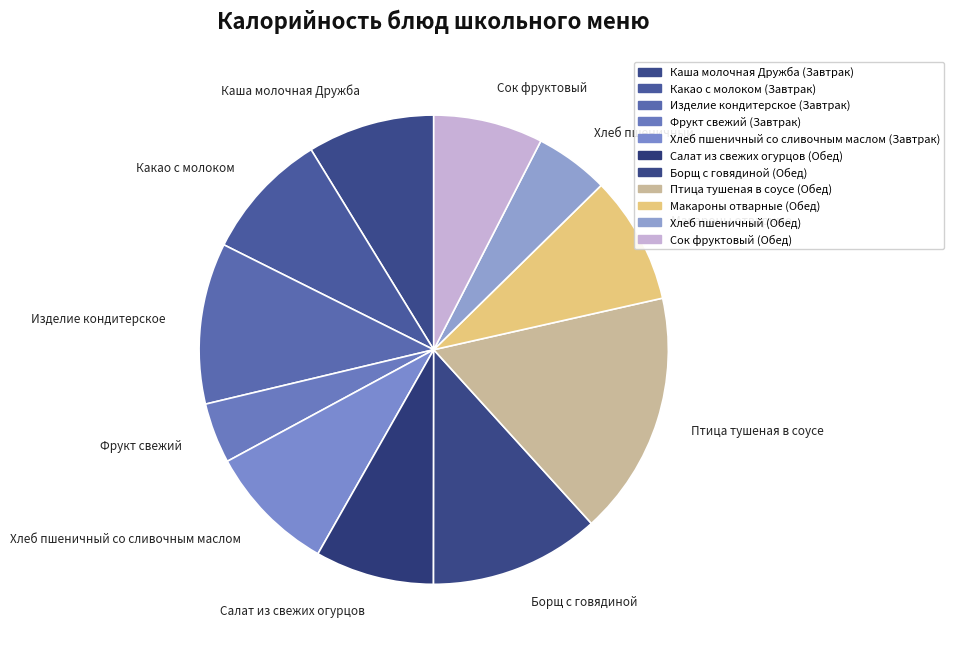

How many segments does this pie chart have?

11